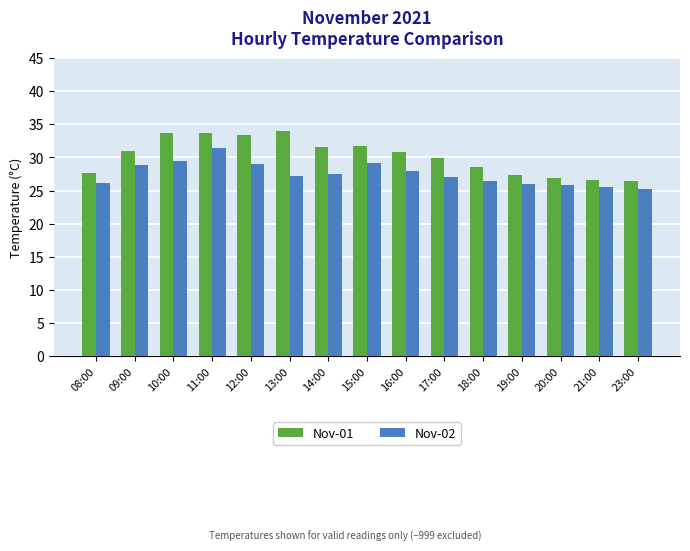

How many bars are there in total?

30